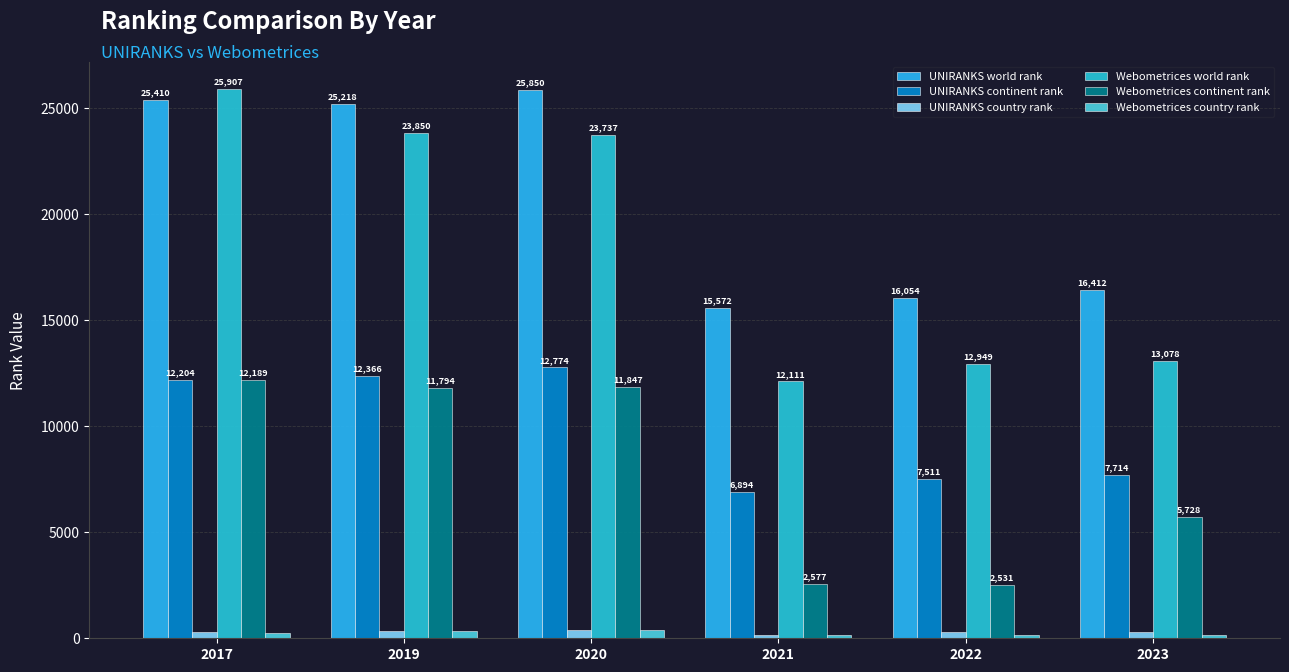

How many bars are there in each group?

6